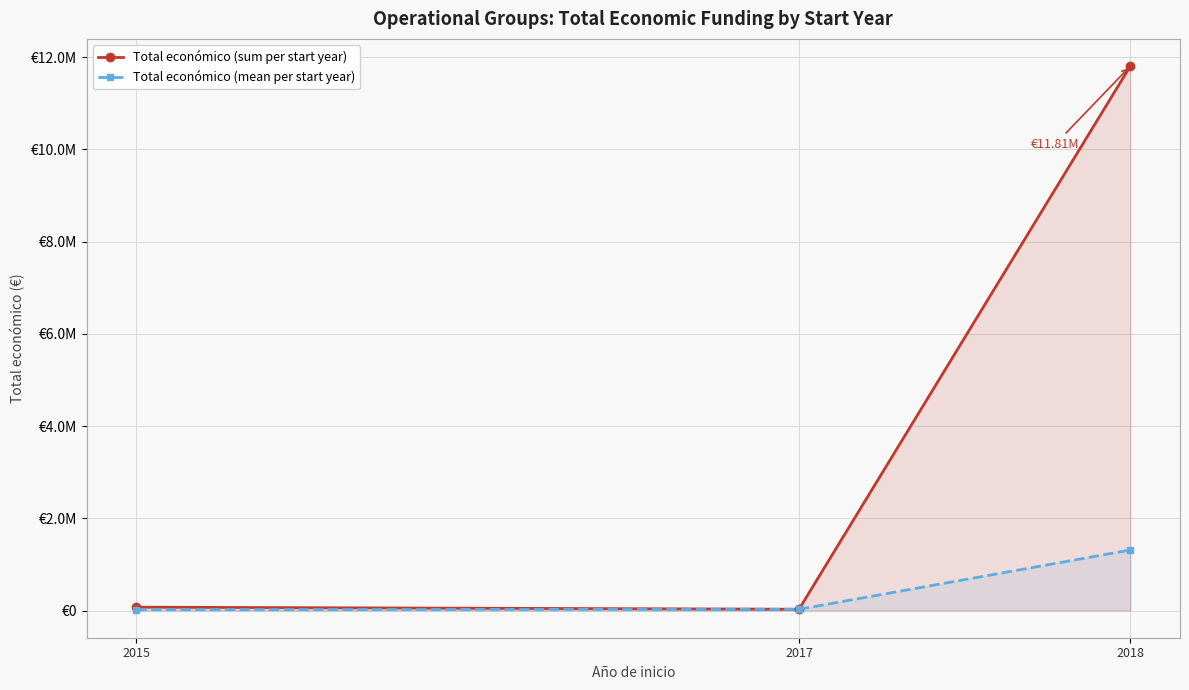

Which category has the lowest value across all series?

2015